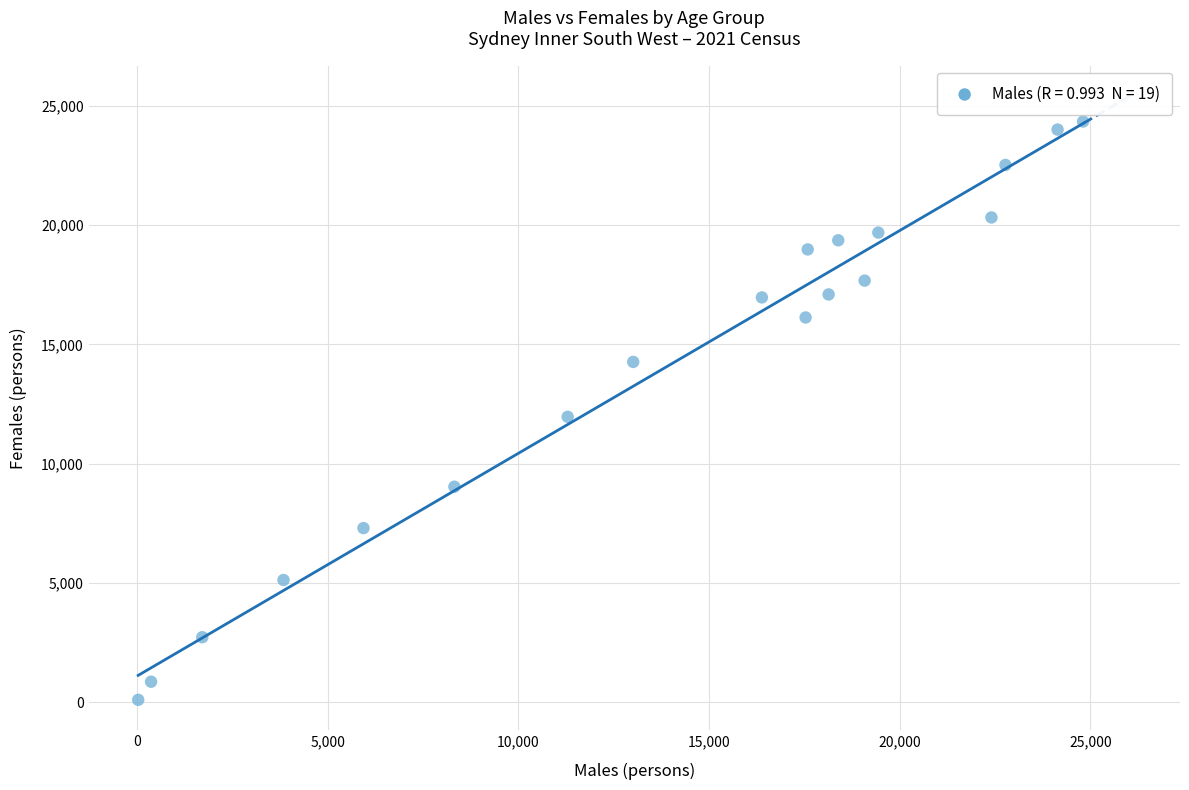

What is the range of Y values (max minus min)?

24236